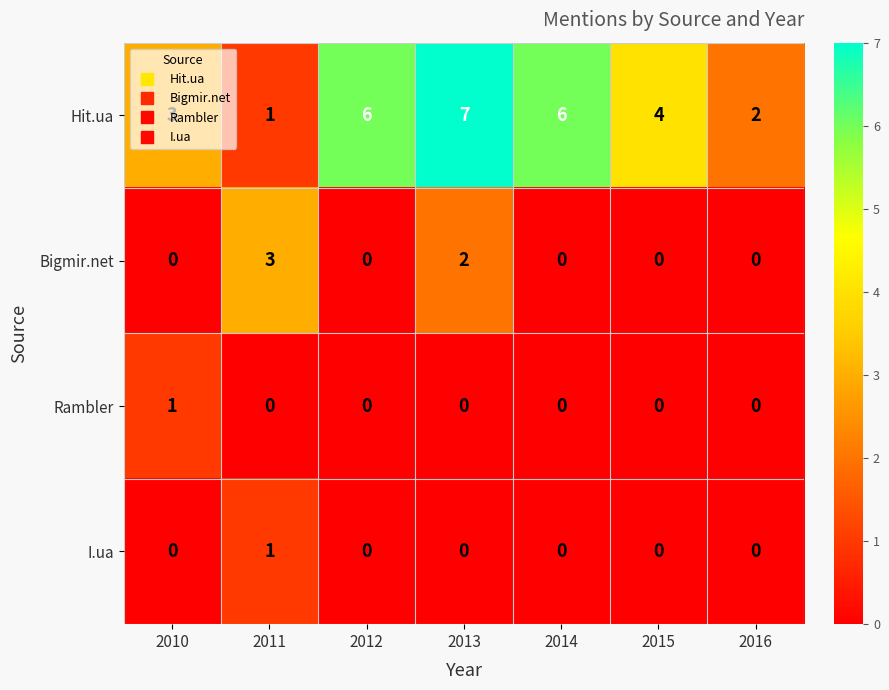

Count the Hit.ua values in the range 2 to 6.

5